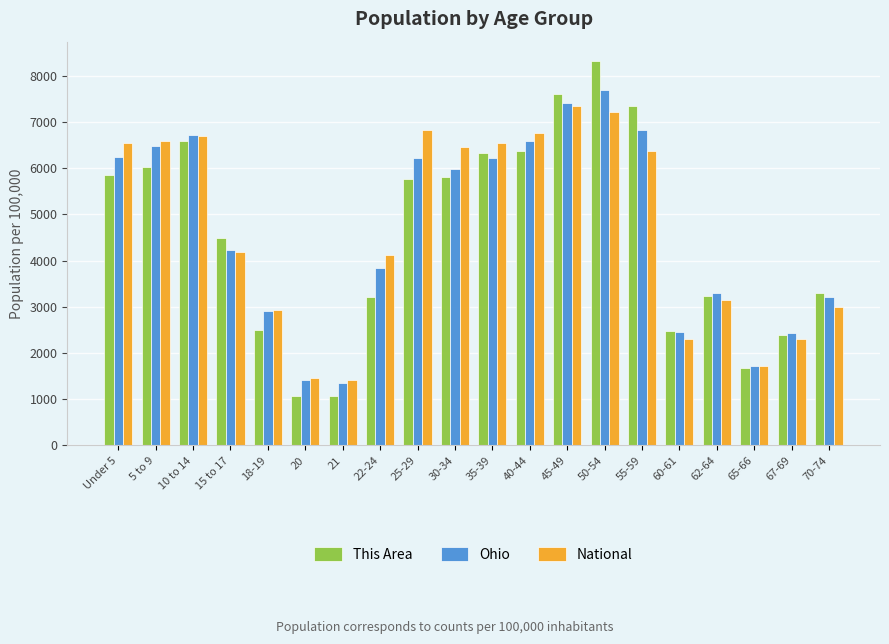

What is the sum of the Ohio values at 62-64 and 55-59?

10123.2